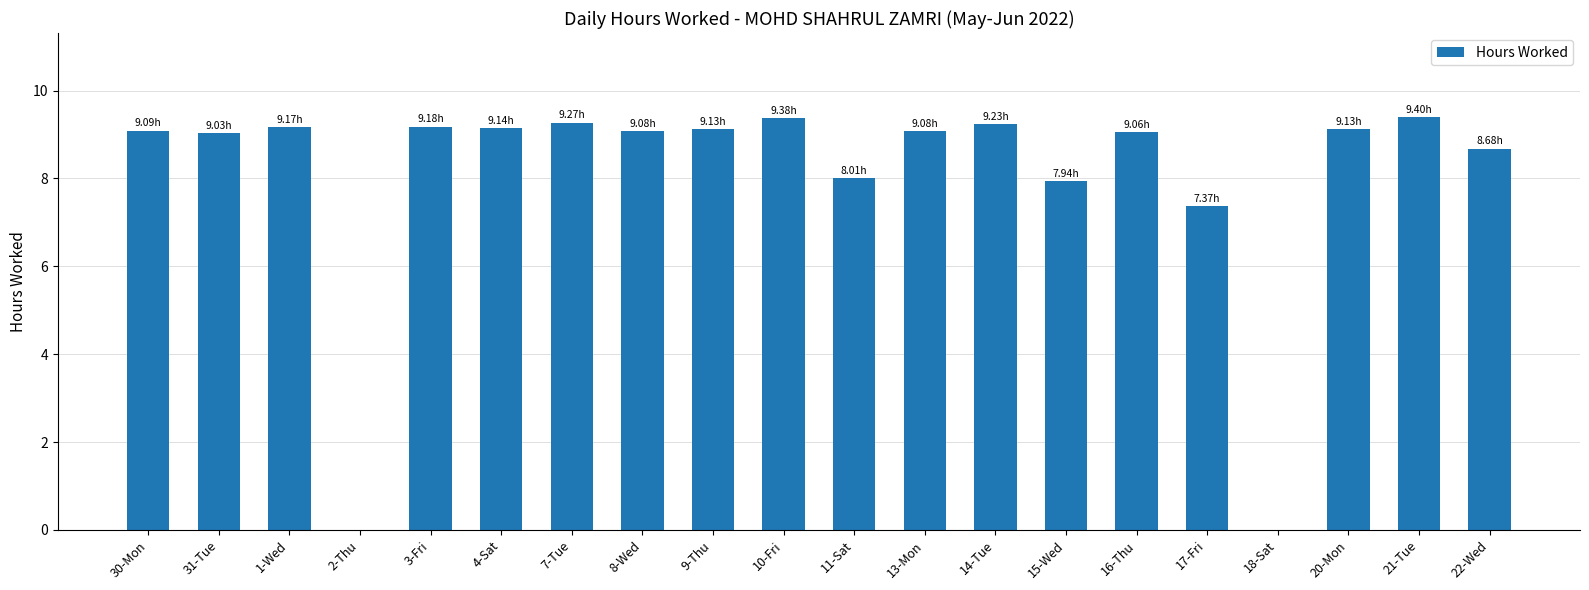

What is the change in value from 2-Thu to 7-Tue?

+9.3